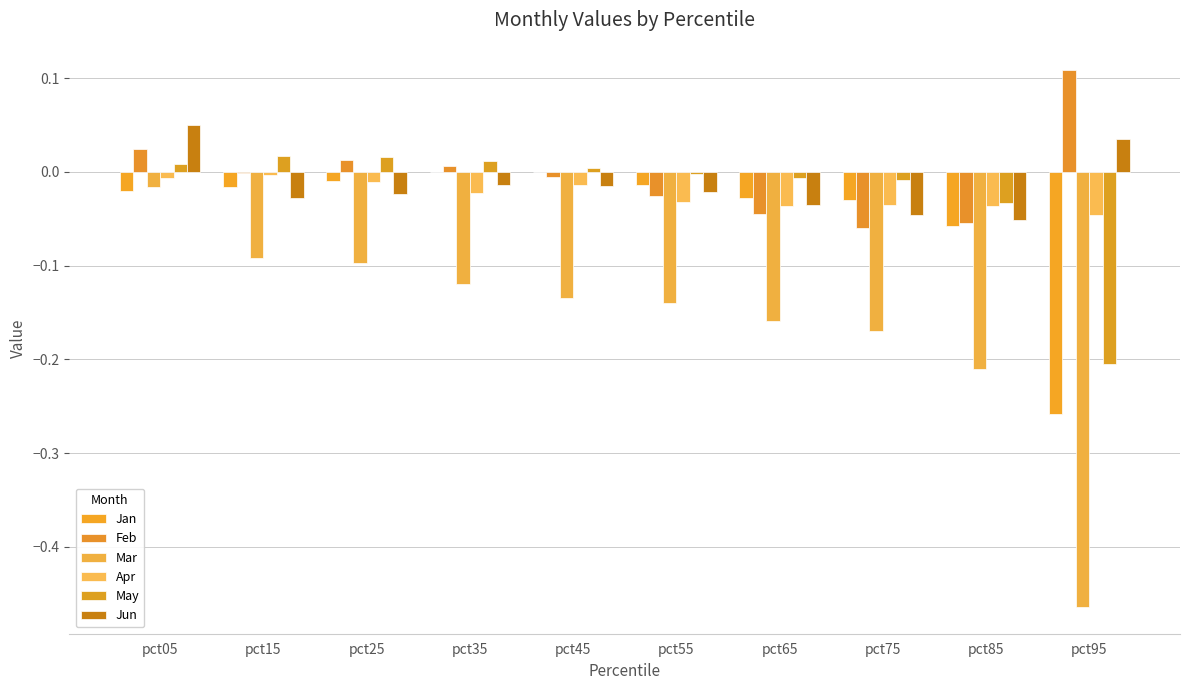

Which label corresponds to the largest value in the chart?

pct95